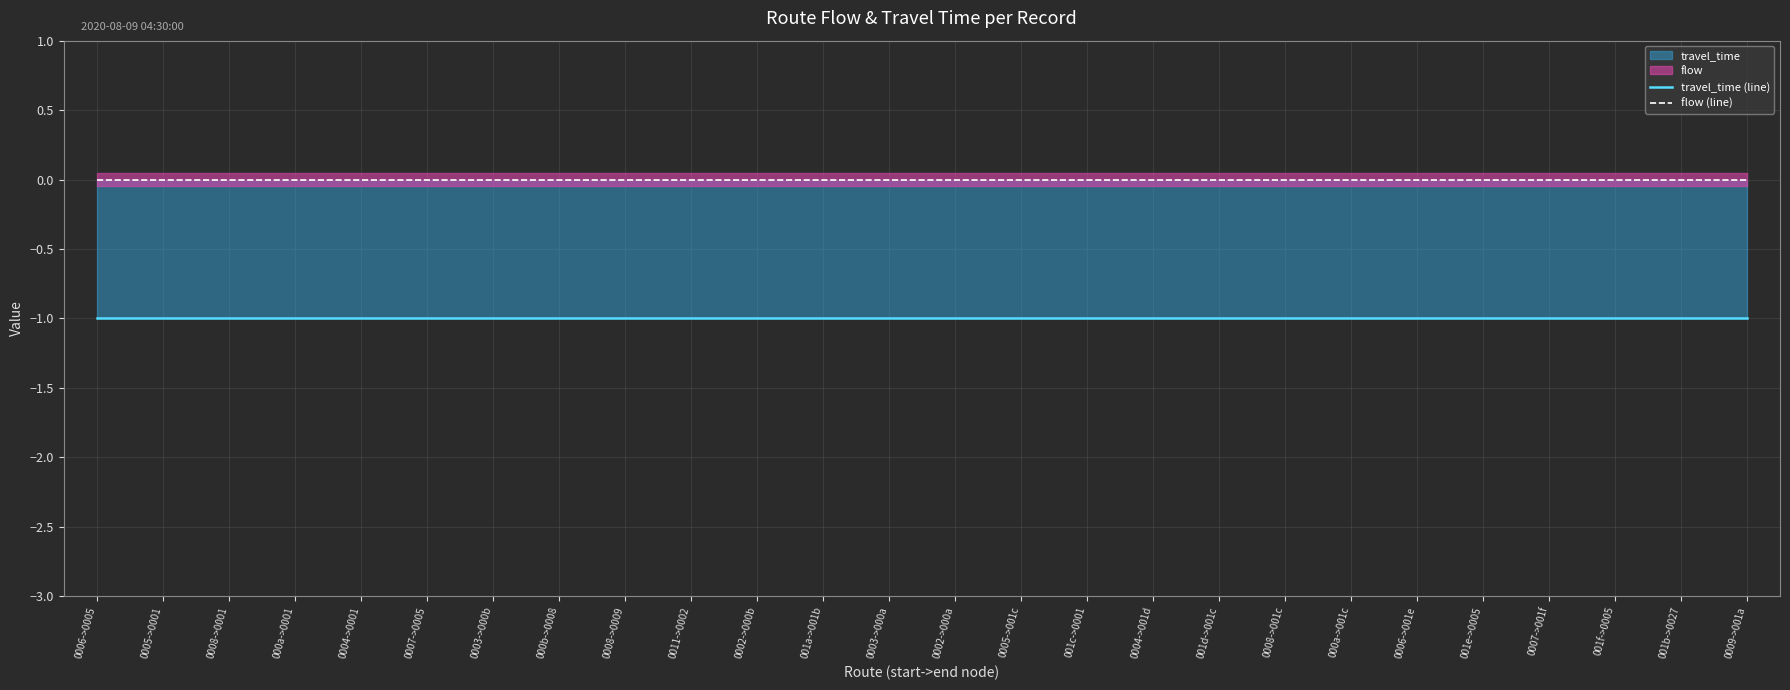

Which category has the lowest value in the travel_time (line) series?

0006->0005